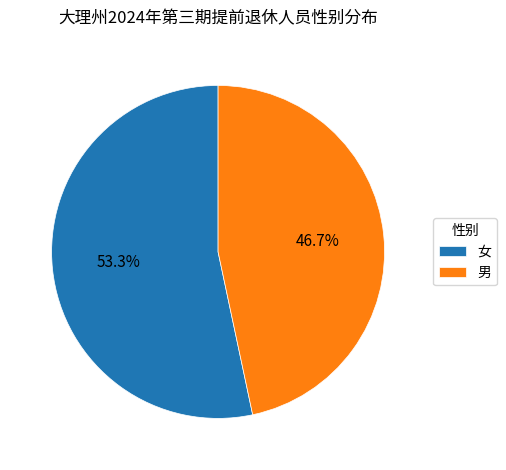

Which slice is the smallest?

男